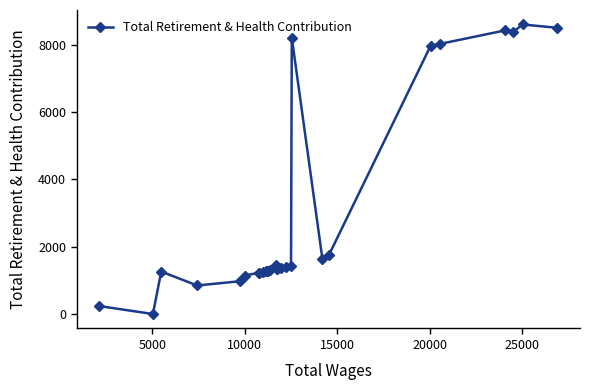

What is the greatest value displayed?

8610